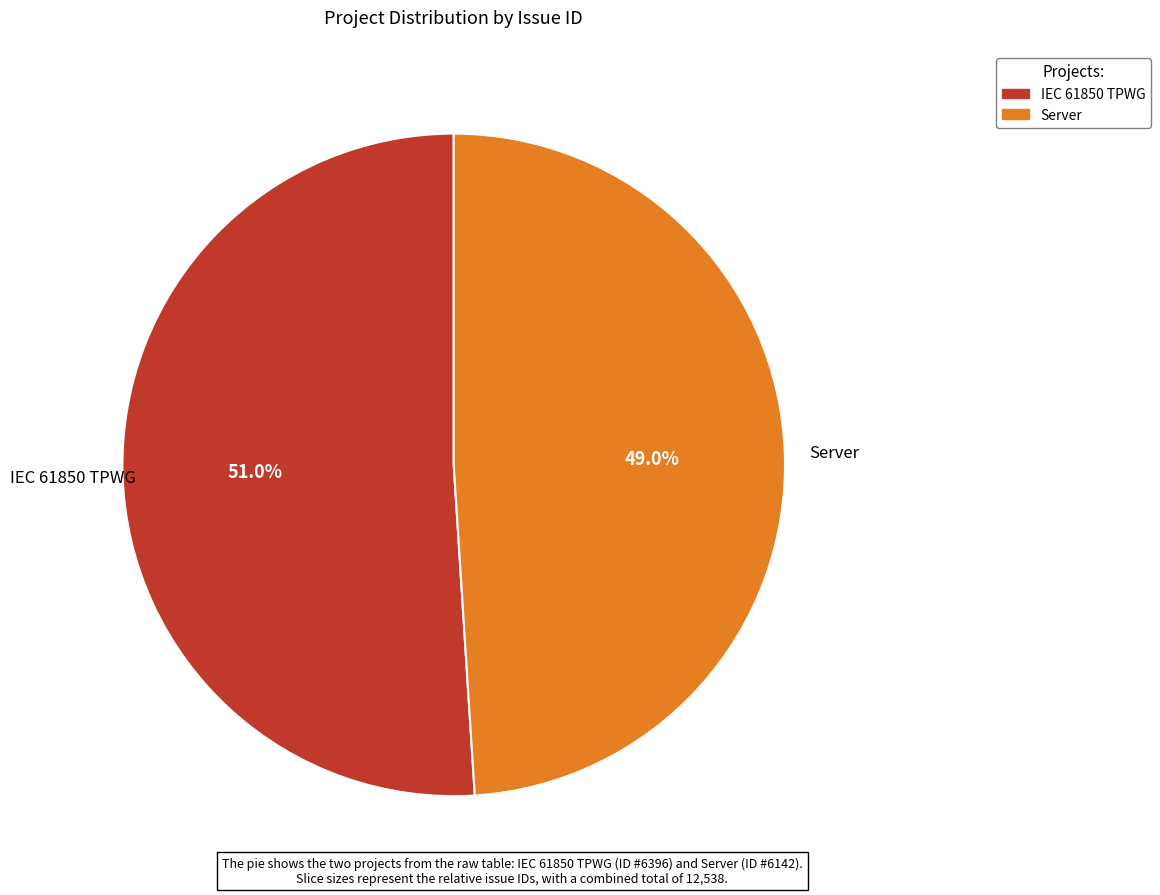

What percentage is the Server slice, to the nearest percent?

49%